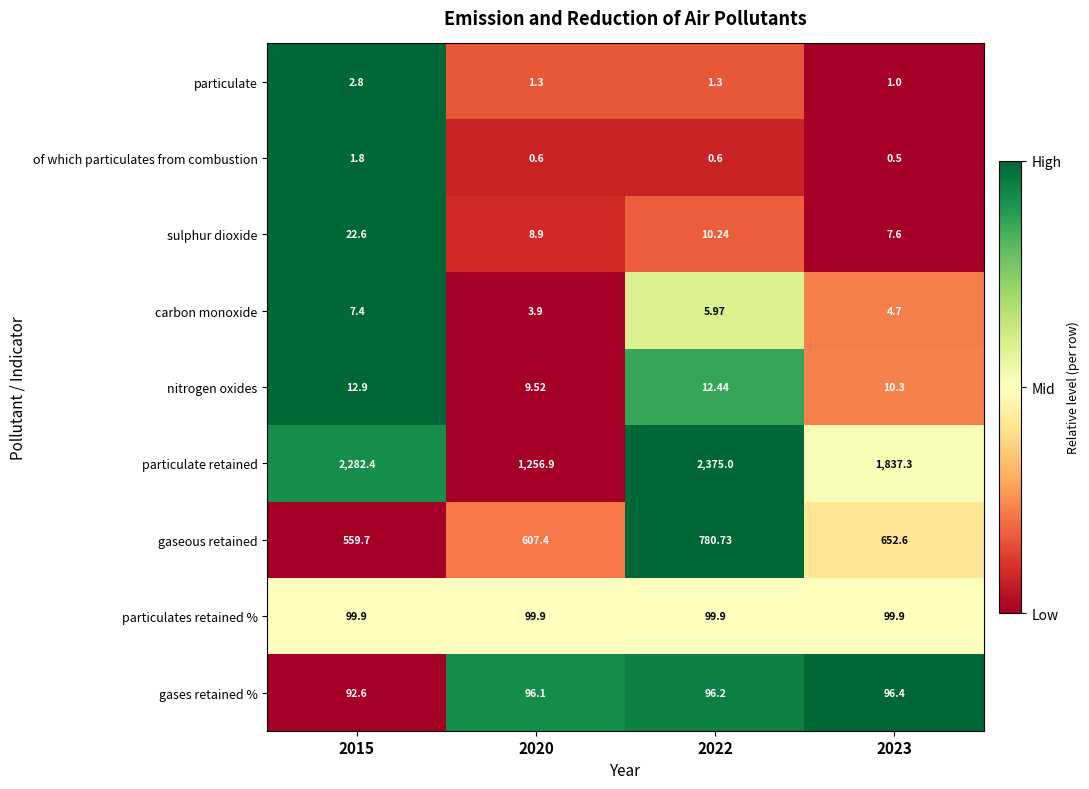

Rank the series at 2023 from lowest to highest value.

of which particulates from combustion, particulate, carbon monoxide, sulphur dioxide, nitrogen oxides, gases retained %, particulates retained %, gaseous retained, particulate retained